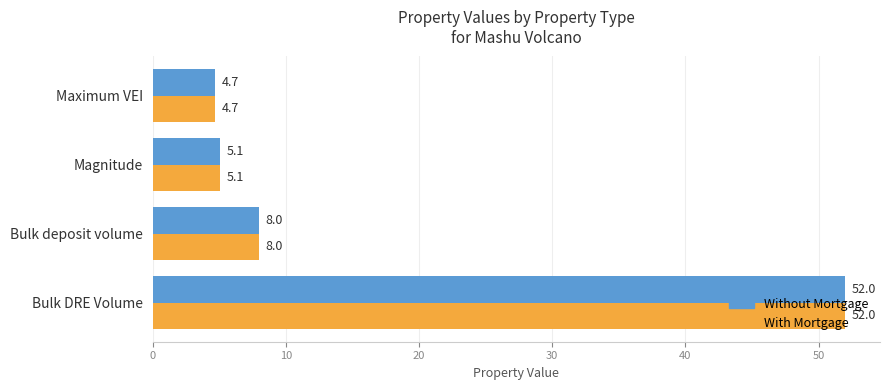

What is the difference between the second highest and second lowest values in the With Mortgage series?

2.9